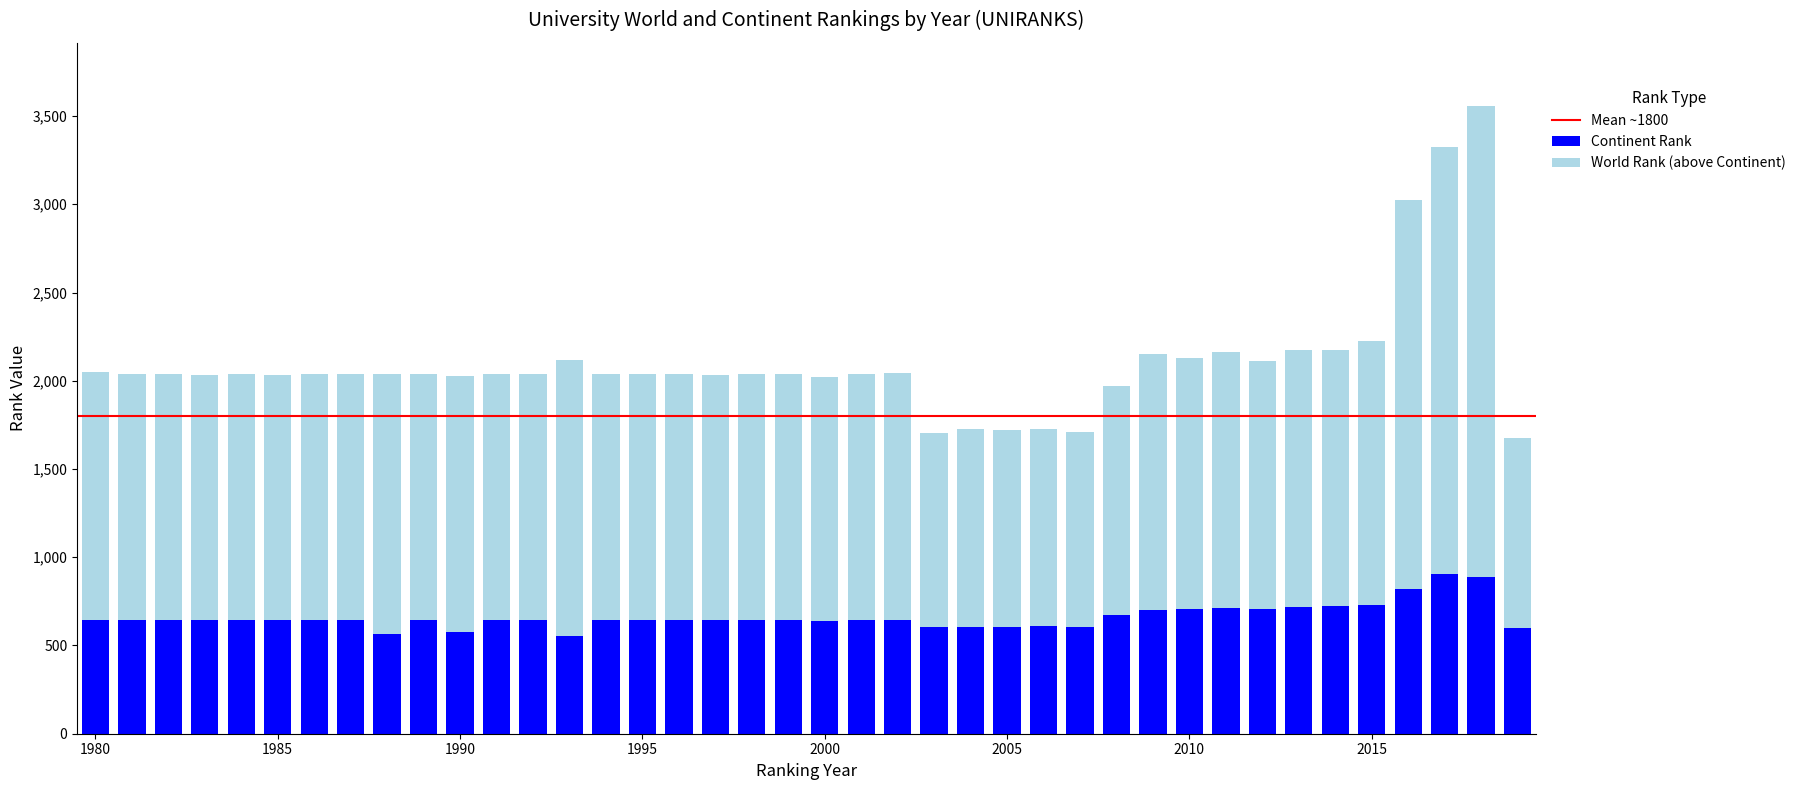

What is the difference between the second highest and minimum values in the Continent Rank series?

336